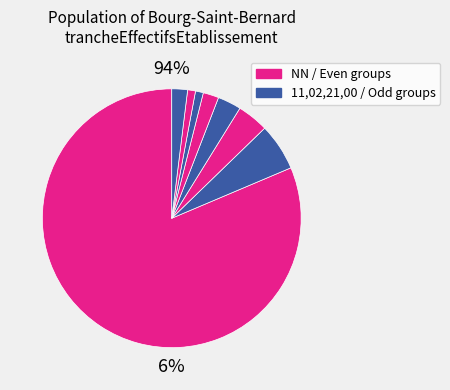

How many slices are in this pie chart?

8